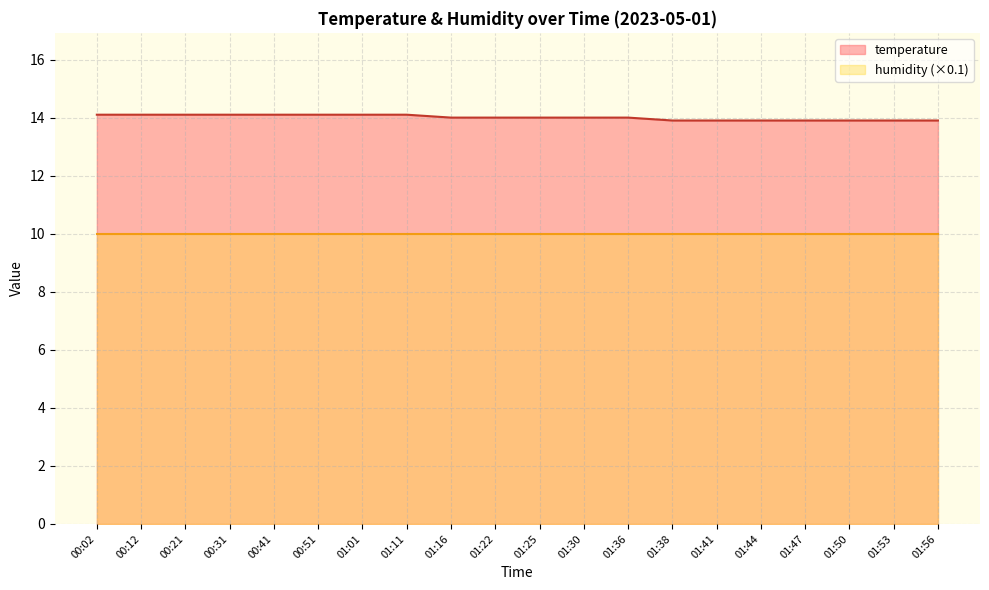

Is it true that the value at 01:47 is 13.9?

True